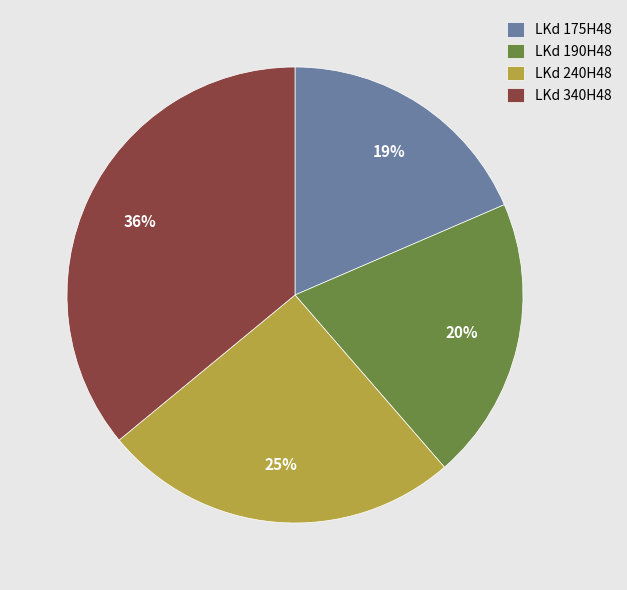

What percentage is the LKd 190H48 slice, to the nearest percent?

20%